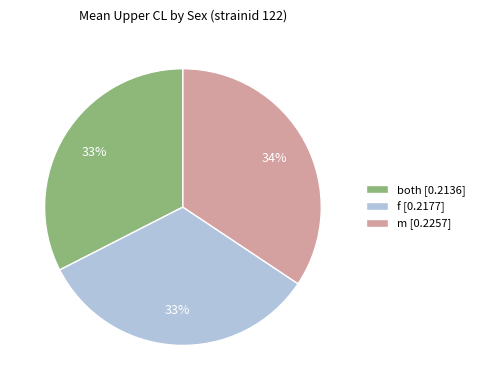

Combined, do f [0.2177] and both [0.2136] account for over 50%?

Yes